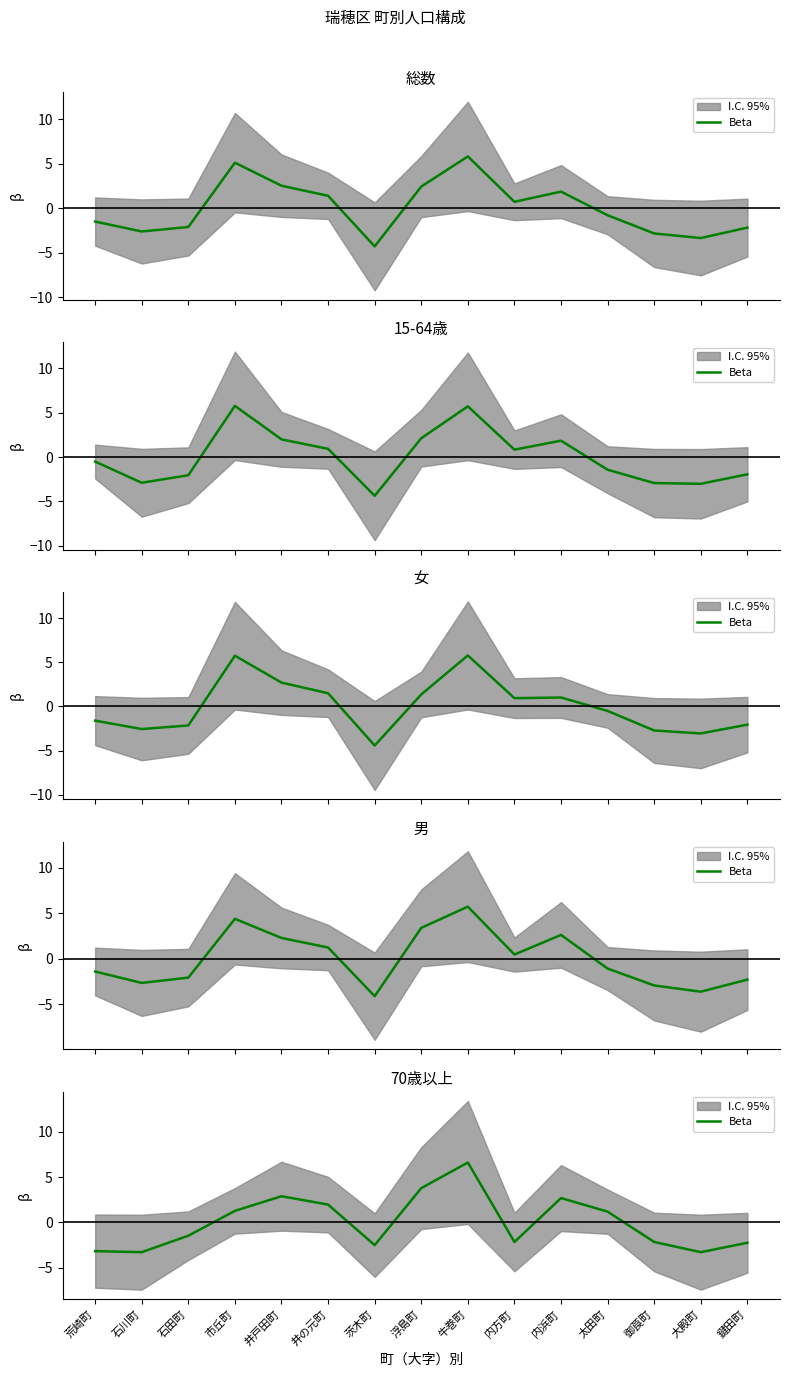

What is the greatest value displayed?

6.6